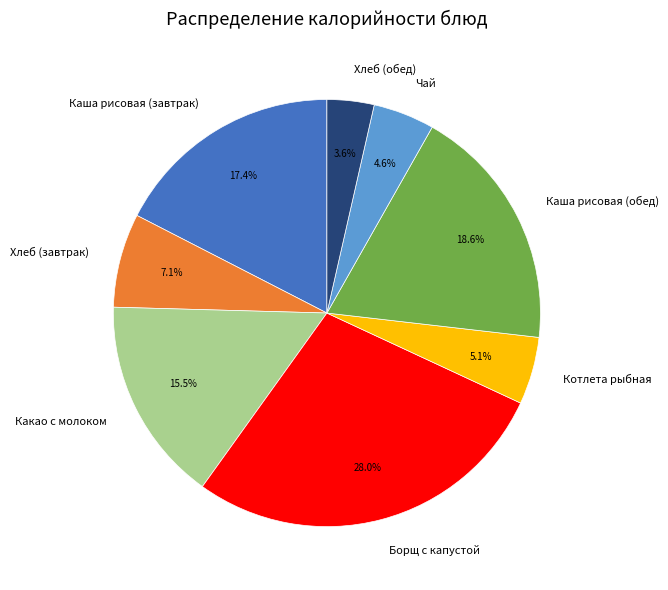

To the nearest percent, what percentage of the pie is Хлеб (обед)?

4%